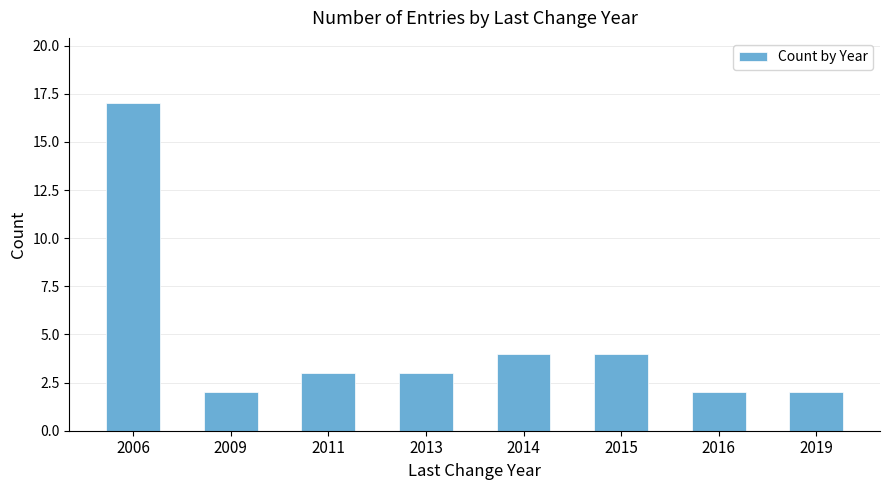

True or false: the data shows 6 at 2015.

False